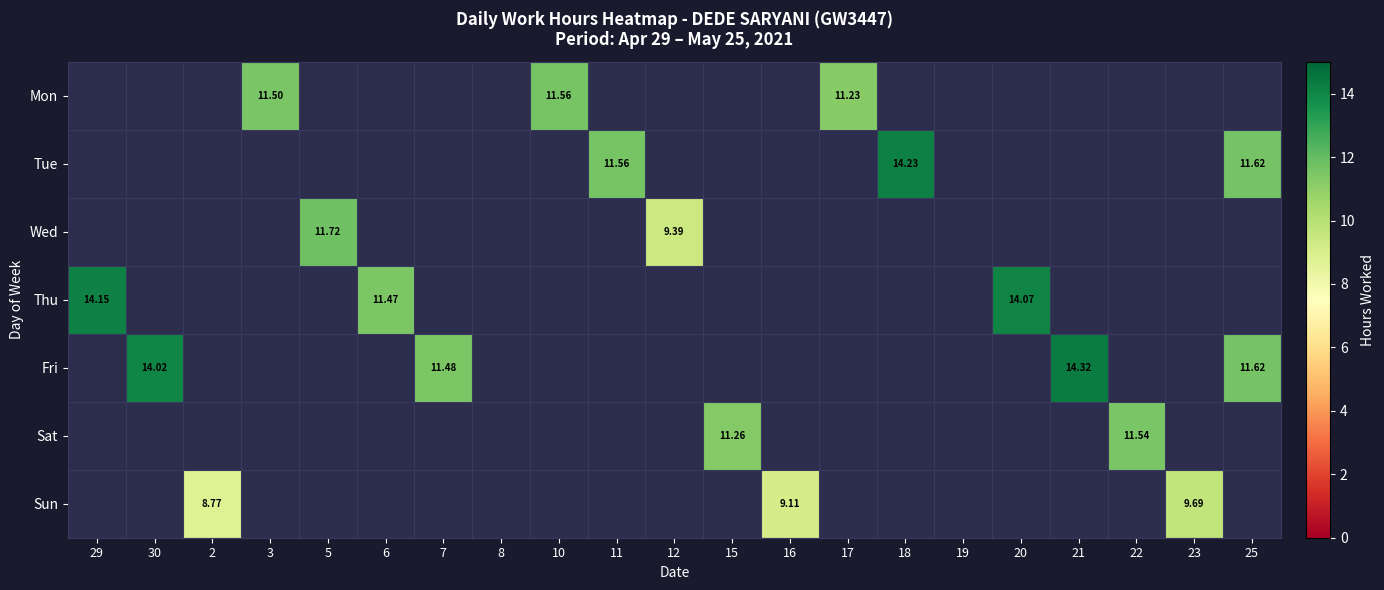

Count the number of categories in the chart.

21